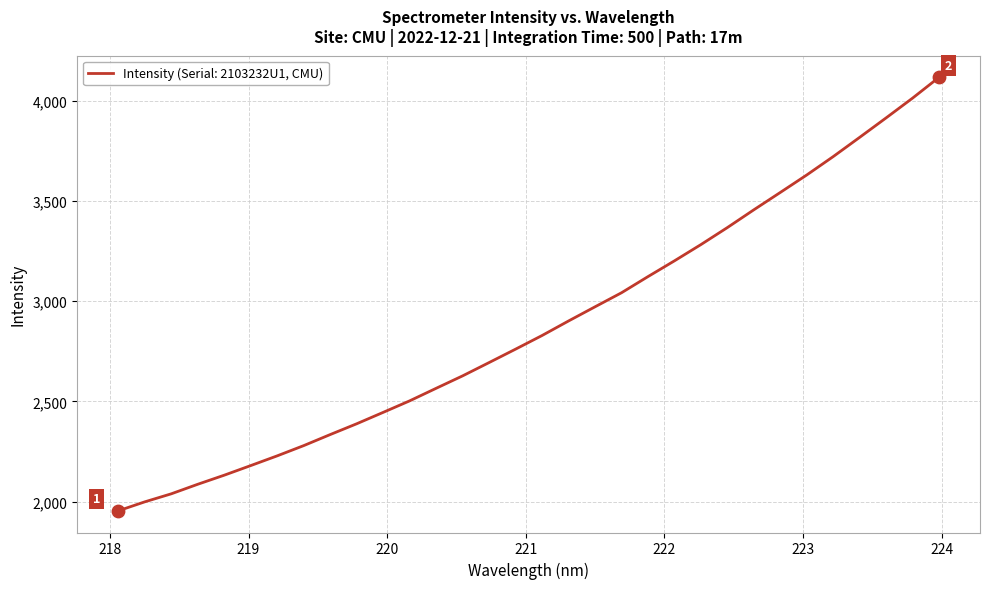

What is the greatest value displayed?

4115.8